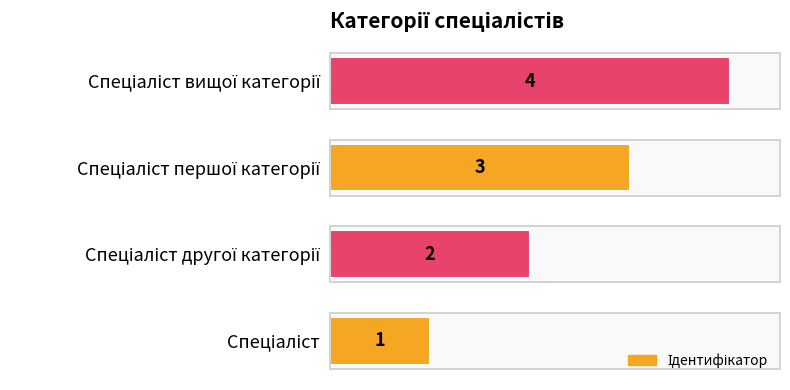

What is the greatest value displayed?

4